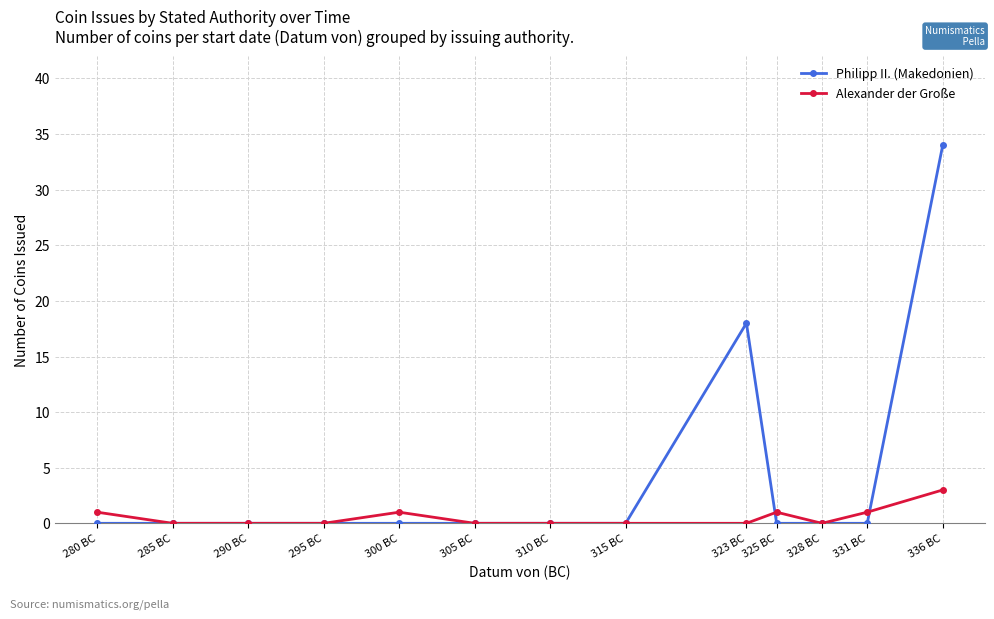

Reading right to left, extract all data points from this chart.

Philipp II. (Makedonien): 280 BC=0	285 BC=0	290 BC=0	295 BC=0	300 BC=0	305 BC=0	310 BC=0	315 BC=0	323 BC=18	325 BC=0	328 BC=0	331 BC=0	336 BC=34
Alexander der Große: 280 BC=1	285 BC=0	290 BC=0	295 BC=0	300 BC=1	305 BC=0	310 BC=0	315 BC=0	323 BC=0	325 BC=1	328 BC=0	331 BC=1	336 BC=3